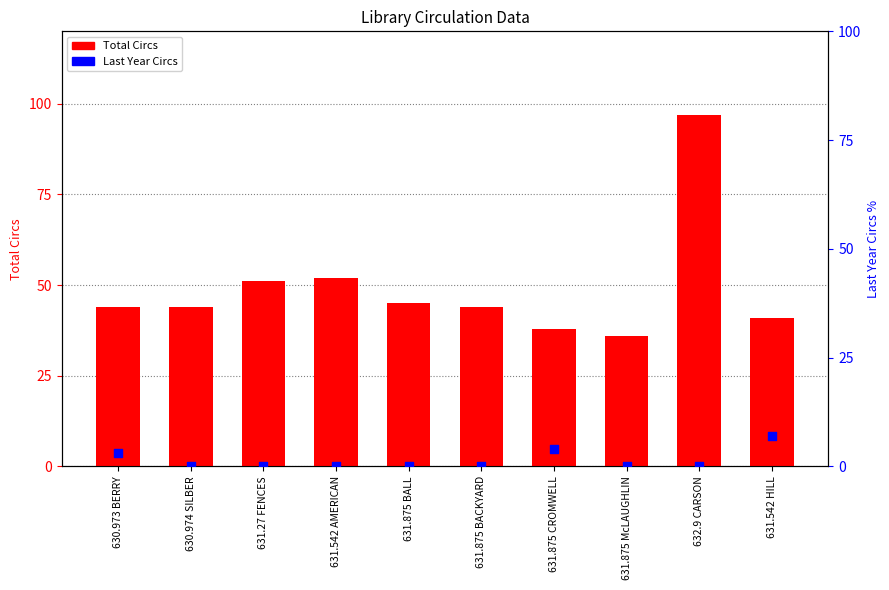

What is the total value across all series at 631.27 FENCES?

51